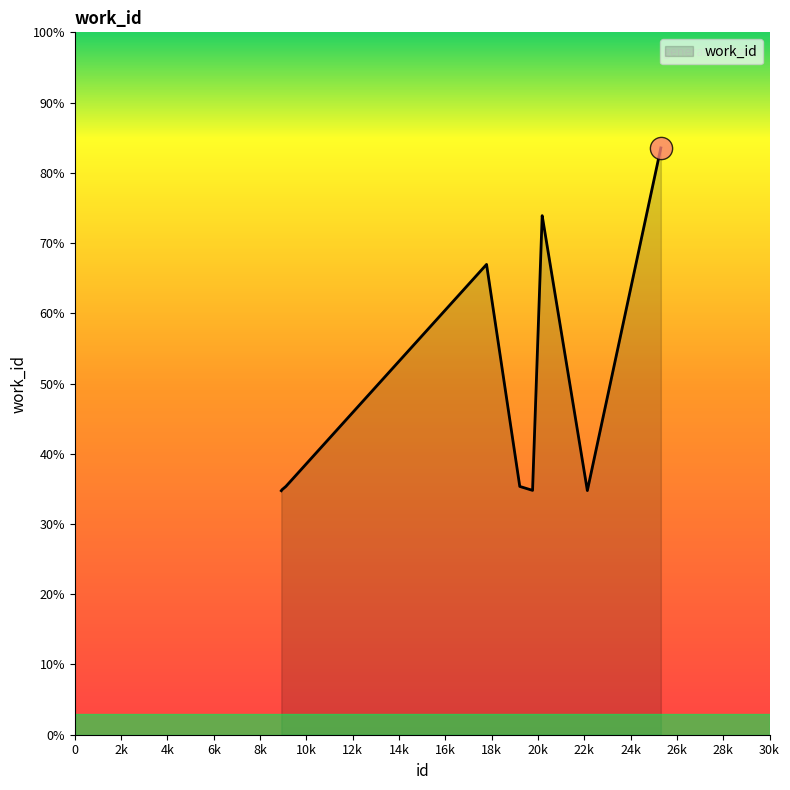

Does the chart have visible grid lines?

No